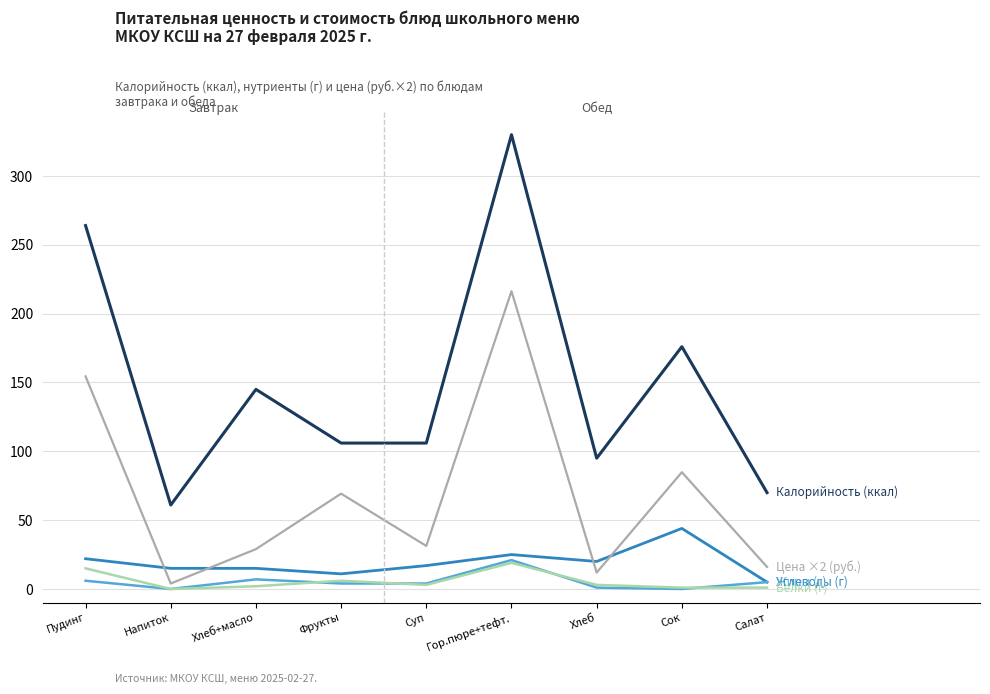

What is the maximum value shown in the chart?

330.0